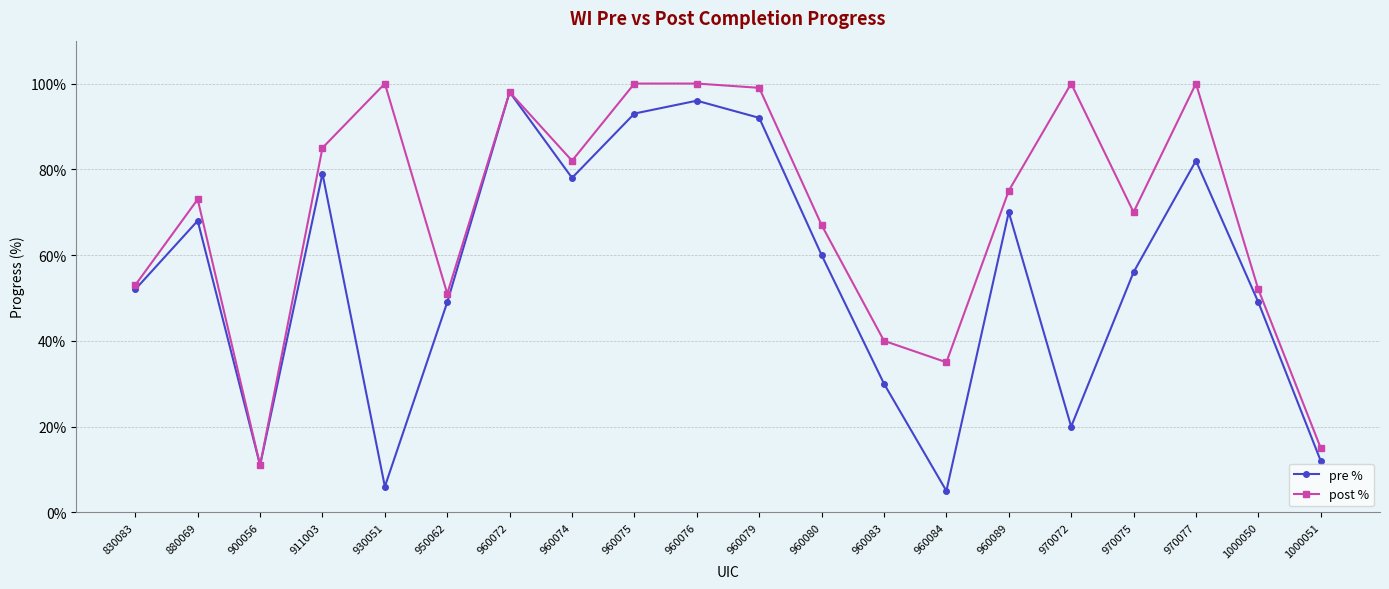

Does the chart have visible grid lines?

Yes